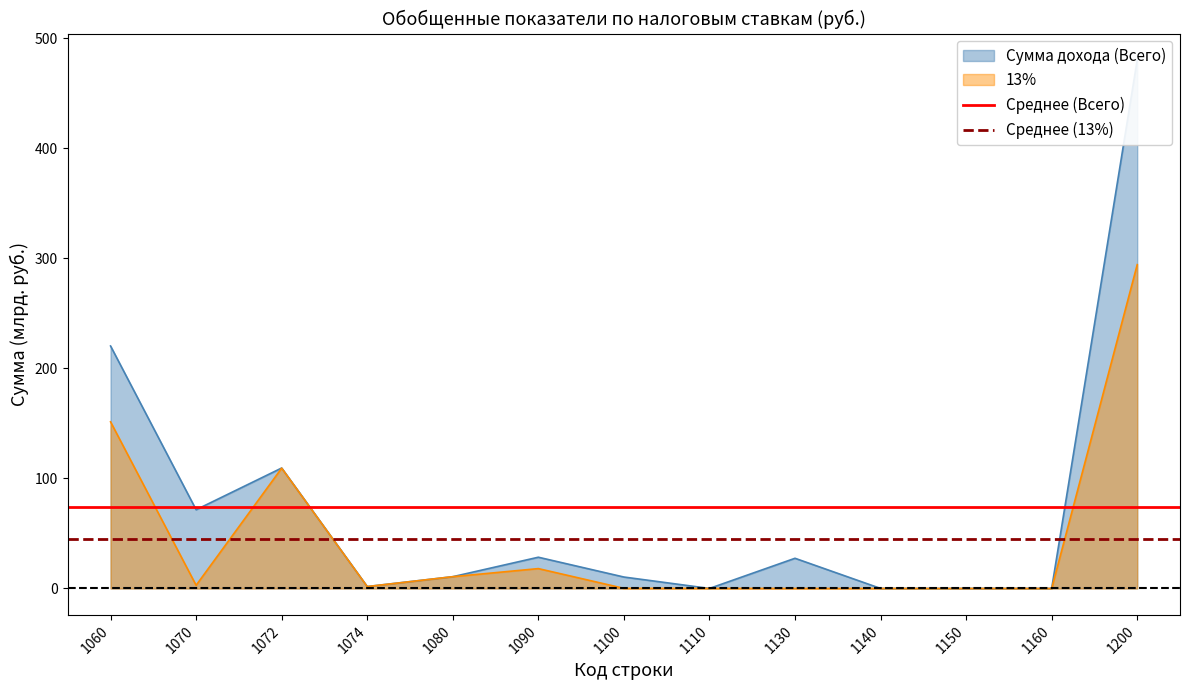

Which series has the largest total across all categories?

Среднее (Всего)